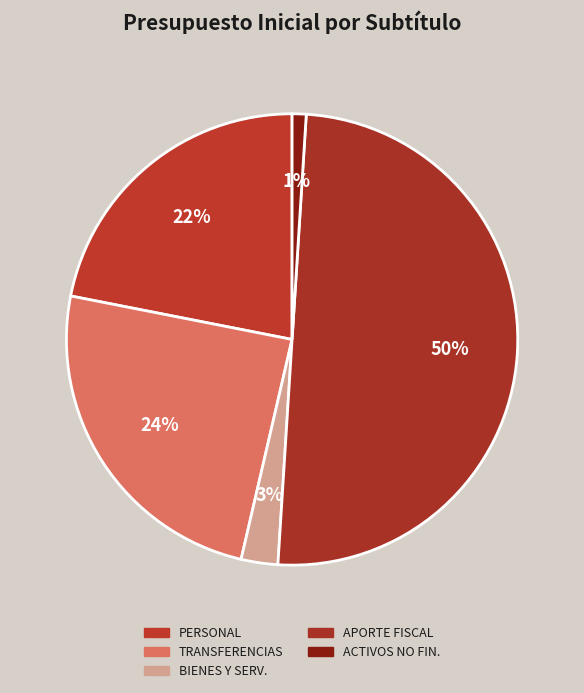

Rank the categories by value from lowest to highest.

ADQUISICIÓN DE ACTIVOS NO FINANCIEROS, BIENES Y SERVICIOS DE CONSUMO, GASTOS EN PERSONAL, TRANSFERENCIAS CORRIENTES, APORTE FISCAL